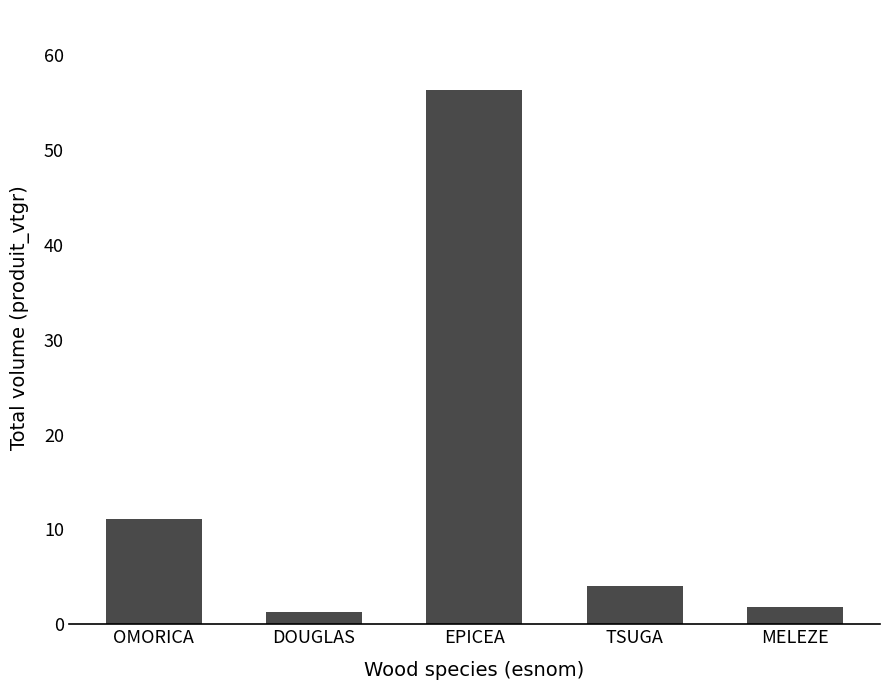

What is the label of the 3rd bar from the left?

EPICEA